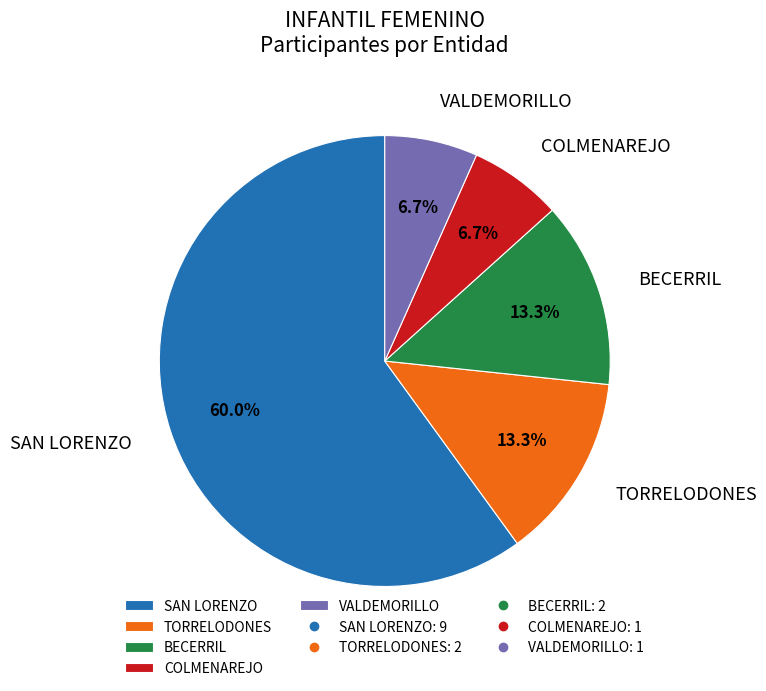

How many slices are in this pie chart?

5